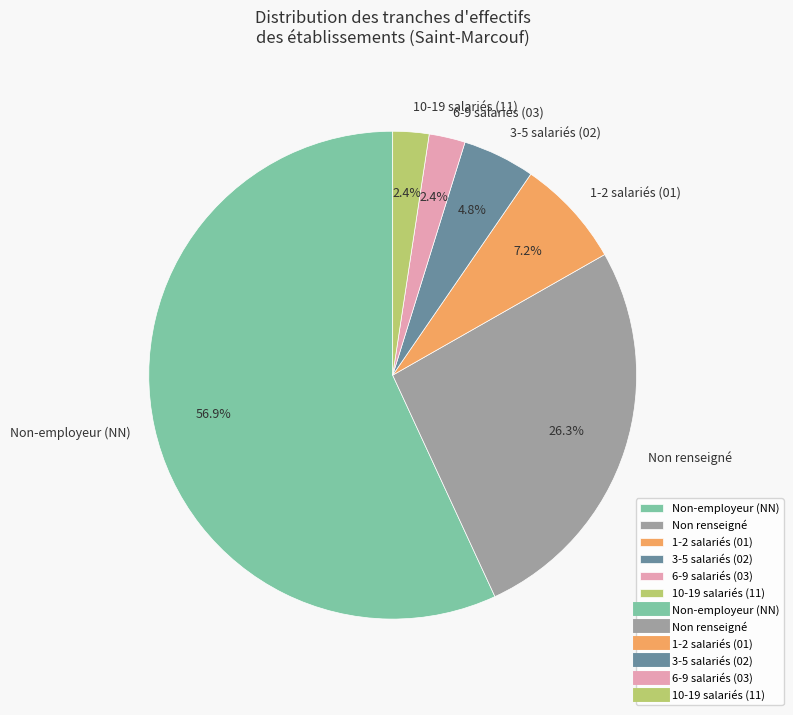

Which slice is the largest?

Non-employeur (NN)